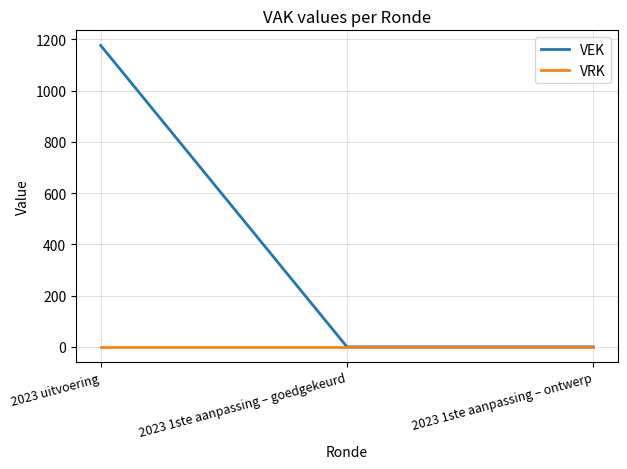

Reading left to right, extract all data points from this chart.

VEK: 2023 uitvoering=1176	2023 1ste aanpassing – goedgekeurd=0	2023 1ste aanpassing – ontwerp=0
VRK: 2023 uitvoering=0	2023 1ste aanpassing – goedgekeurd=0	2023 1ste aanpassing – ontwerp=0